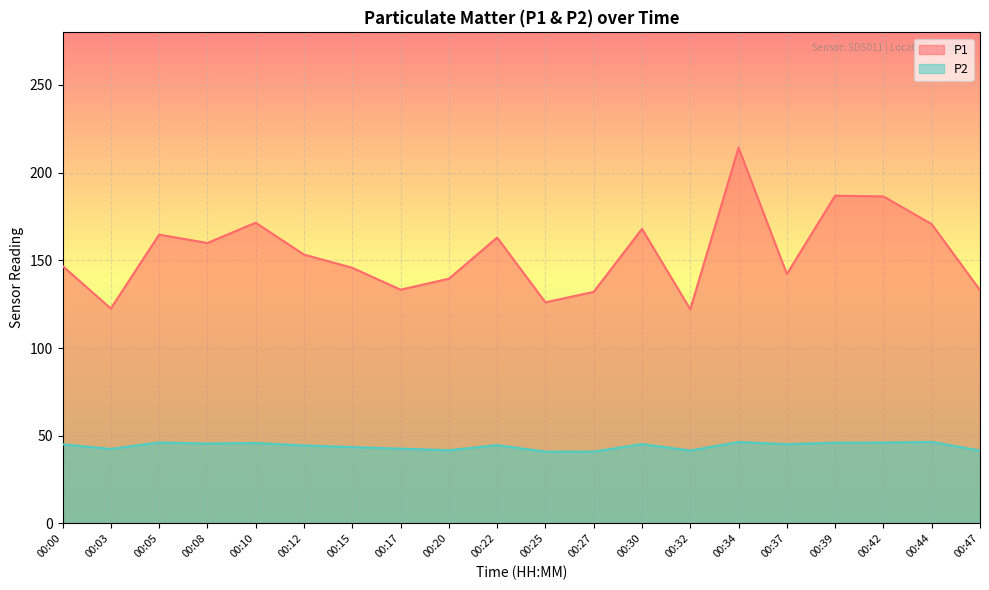

Does the chart display data point markers on the line(s)?

No